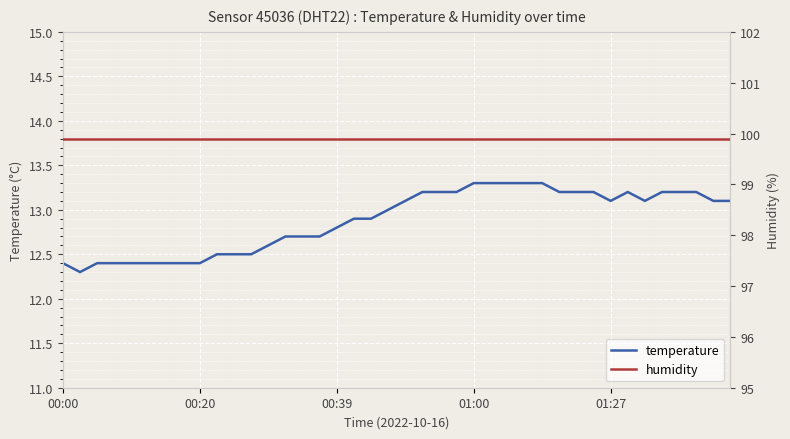

What is the average value of the temperature series?

12.9